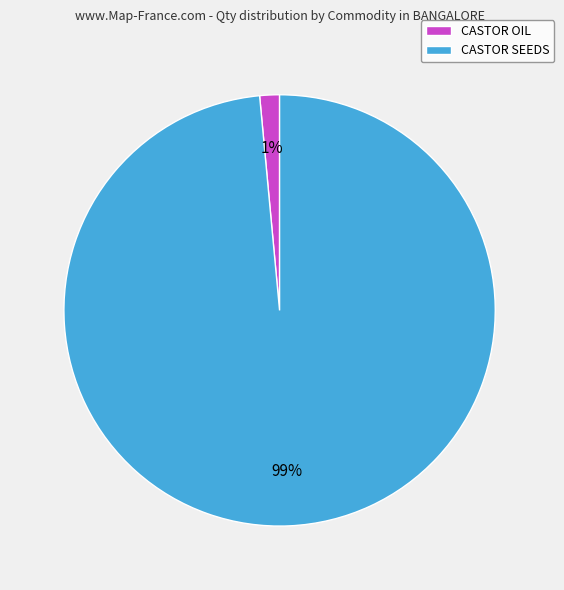

To the nearest percent, what is the combined percentage of CASTOR SEEDS and CASTOR OIL?

100%